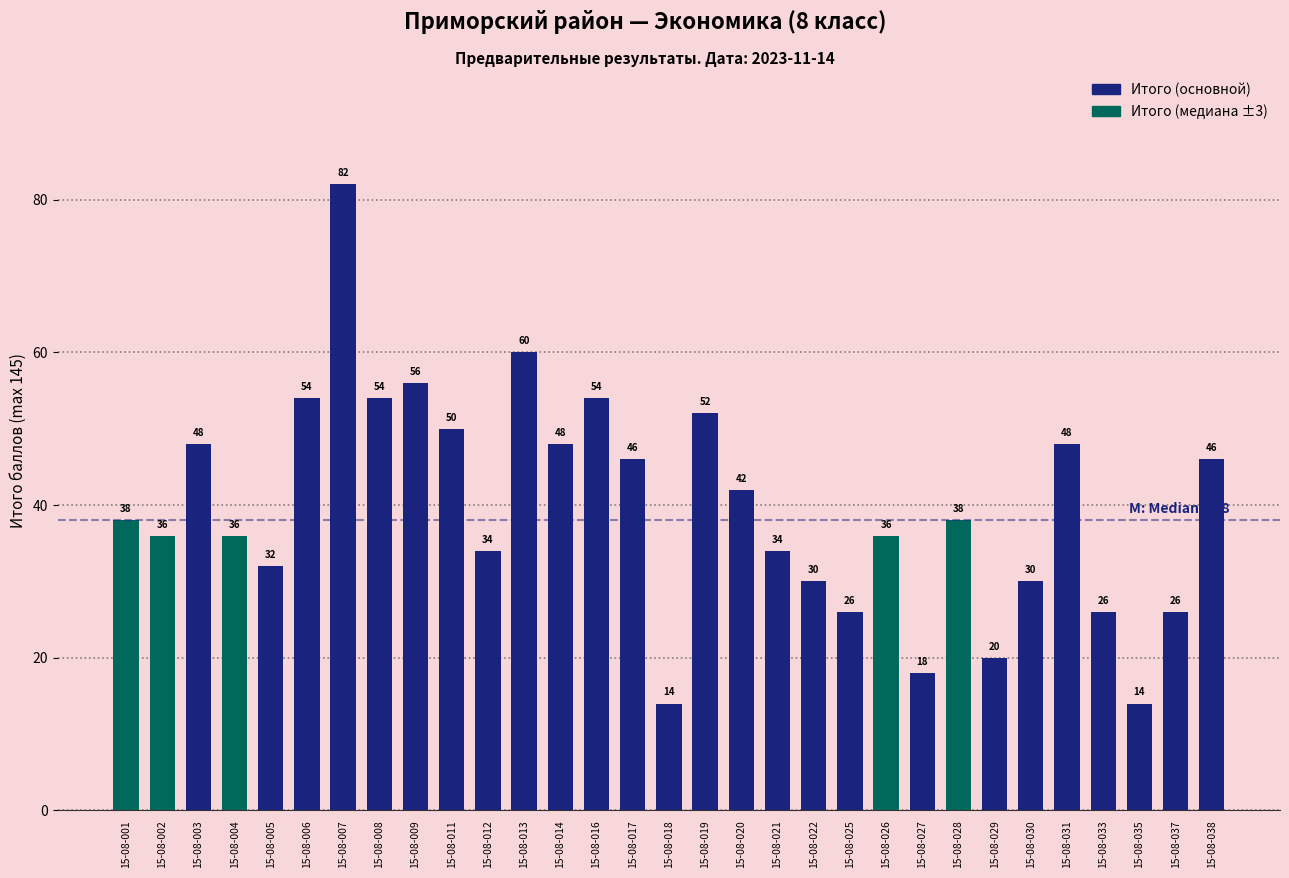

What is the value of the 7th bar from the left?

82